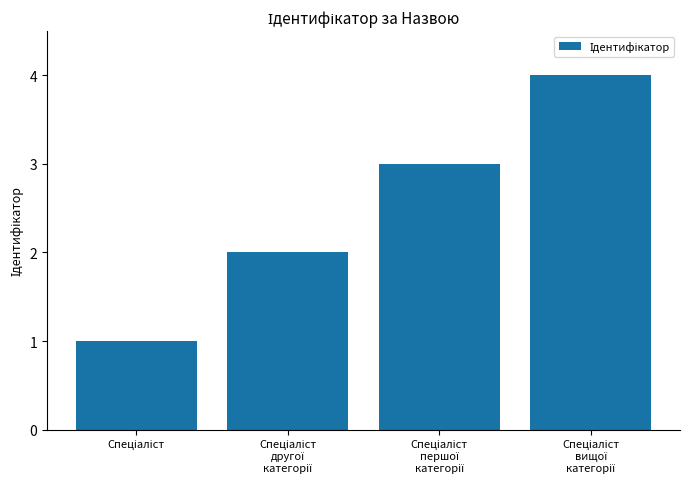

What is the difference between the maximum and minimum values?

3